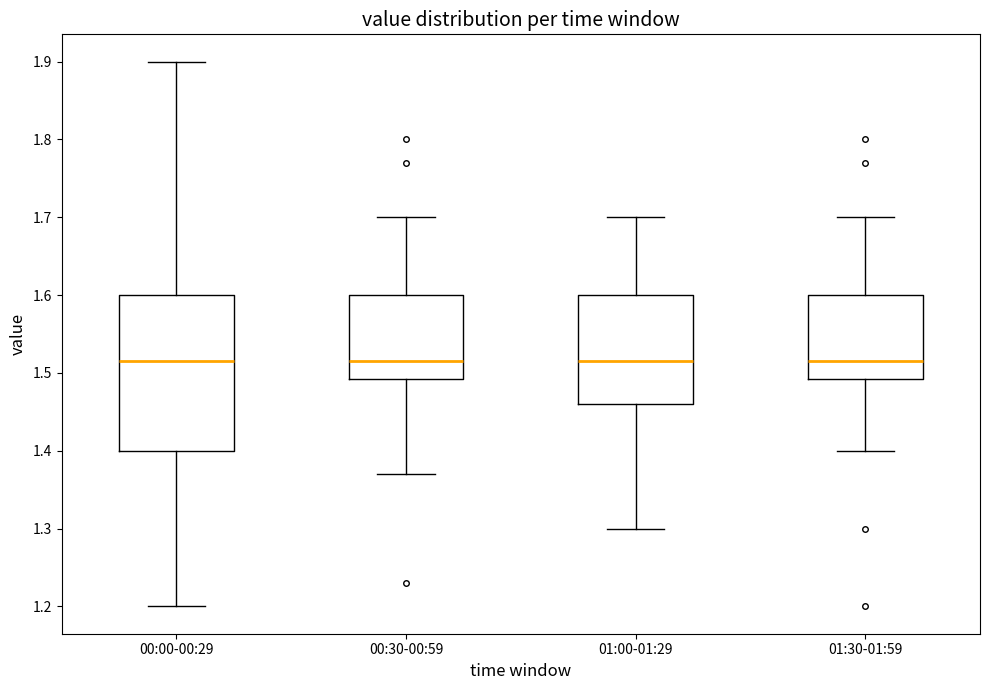

Reading left to right, transcribe this box plot: for each box, give where its median line is, the range the box spans, and where its two whiskers end, as read against the y-axis. The values are not printed on the chart, so give them approximately, as read against the axis.

00:00-00:29: median 1.52, box 1.40 to 1.60, whiskers 1.20 to 1.90
00:30-00:59: median 1.52, box 1.49 to 1.60, whiskers 1.37 to 1.70
01:00-01:29: median 1.52, box 1.46 to 1.60, whiskers 1.30 to 1.70
01:30-01:59: median 1.52, box 1.49 to 1.60, whiskers 1.40 to 1.70